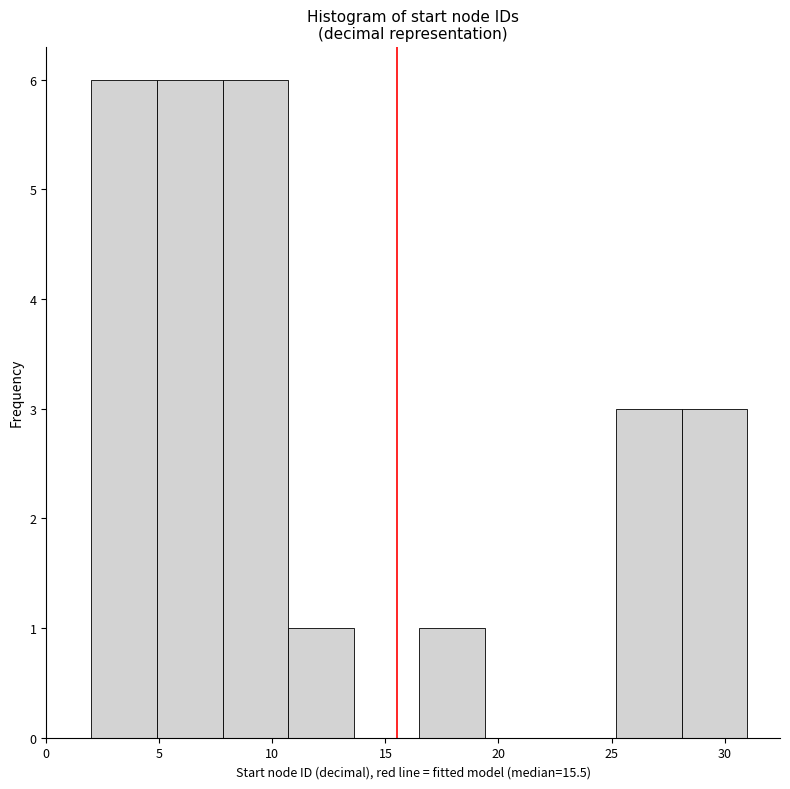

Reading left to right, list every bar in this chart as the range it spans on the x-axis followed by its height. Neither the bar edges nor the heights are printed on the chart, so give them approximately, as read against the axes.

2.0 to 4.9: 6
4.9 to 7.8: 6
7.8 to 10.7: 6
10.7 to 13.6: 1
13.6 to 16.5: 0
16.5 to 19.4: 1
19.4 to 22.3: 0
22.3 to 25.2: 0
25.2 to 28.1: 3
28.1 to 31.0: 3